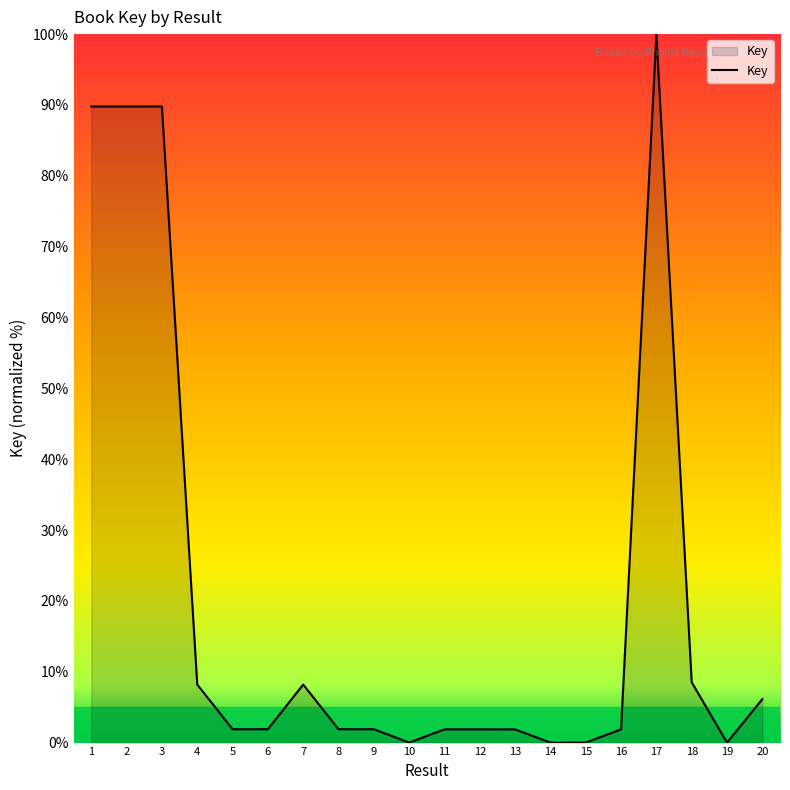

What is the difference between the maximum and minimum values?

100.0